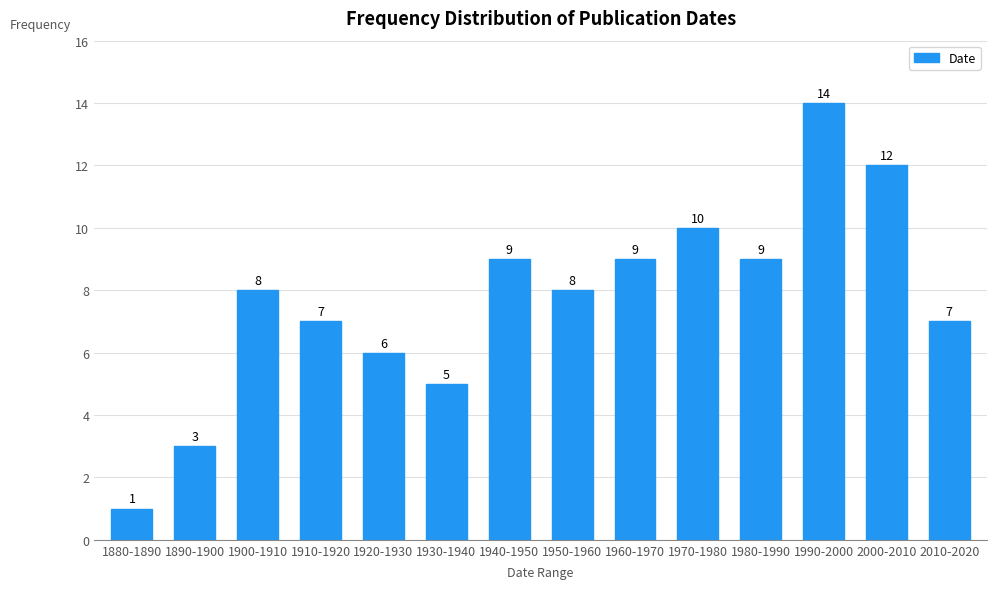

Reading left to right, extract all data points from this chart.

1	3	8	7	6	5	9	8	9	10	9	14	12	7